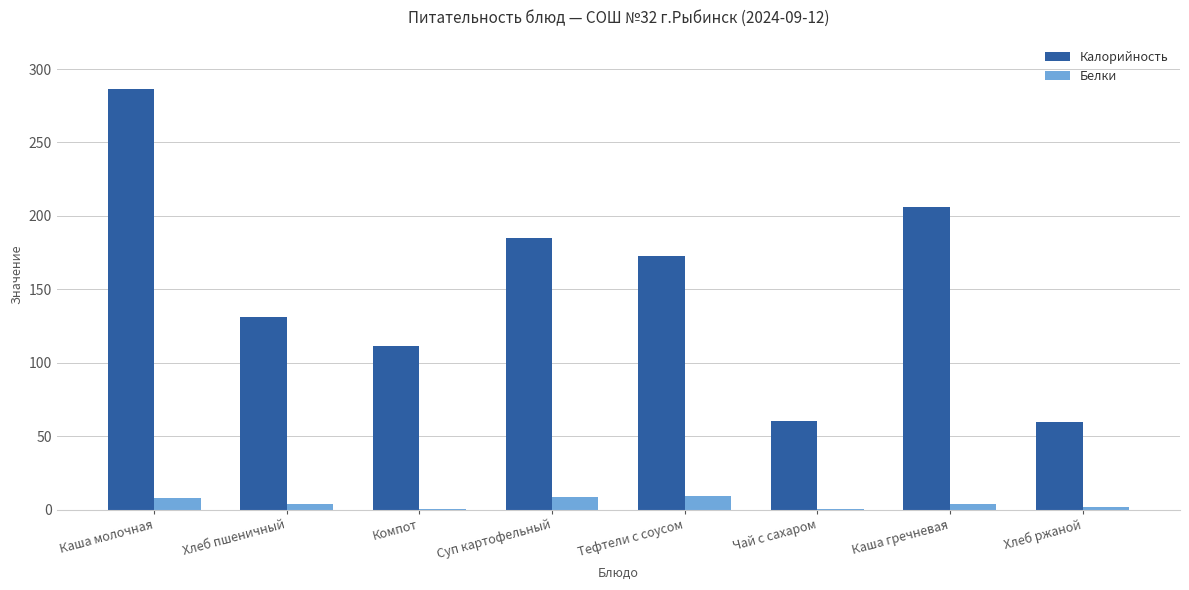

What is the sum of all Белки values?

35.0